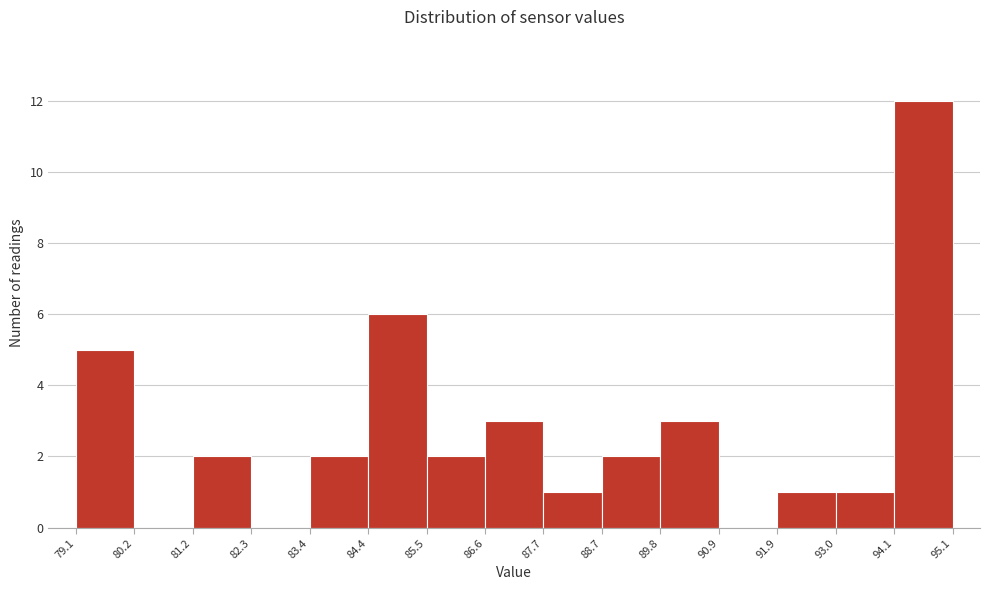

Reading left to right, list every bar in this chart as the range it spans on the x-axis followed by its height. The values are not printed on the chart, so give them approximately, as read against the axis.

79.1 to 80.2: 5
80.2 to 81.2: 0
81.2 to 82.3: 2
82.3 to 83.4: 0
83.4 to 84.4: 2
84.4 to 85.5: 6
85.5 to 86.6: 2
86.6 to 87.7: 3
87.7 to 88.7: 1
88.7 to 89.8: 2
89.8 to 90.9: 3
90.9 to 91.9: 0
91.9 to 93.0: 1
93.0 to 94.1: 1
94.1 to 95.1: 12